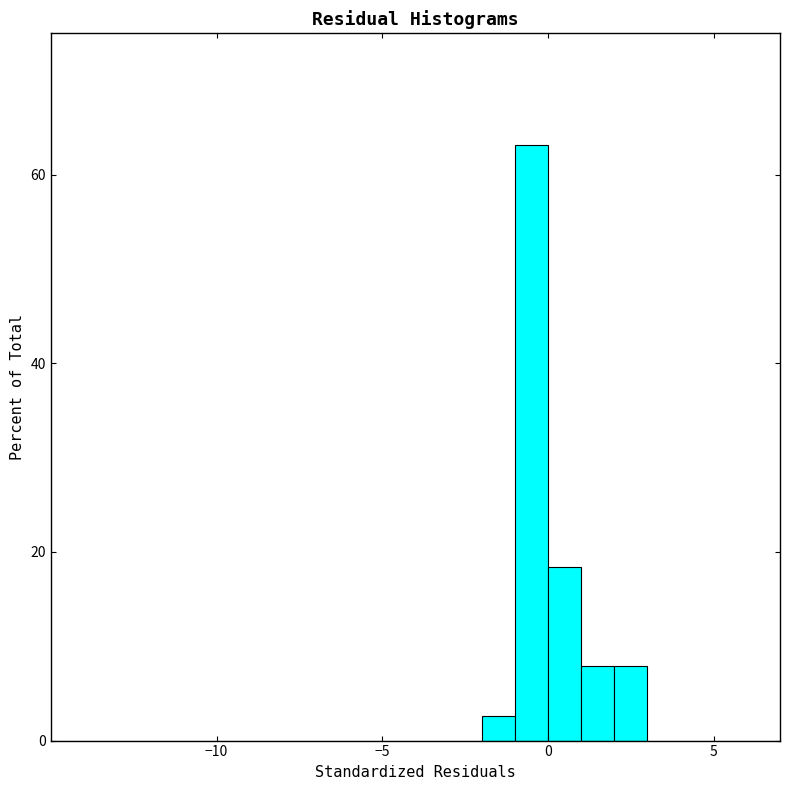

Around what value on the x-axis is the tallest bar? Give the approximate position of its centre, as read against the axis.

-0.5